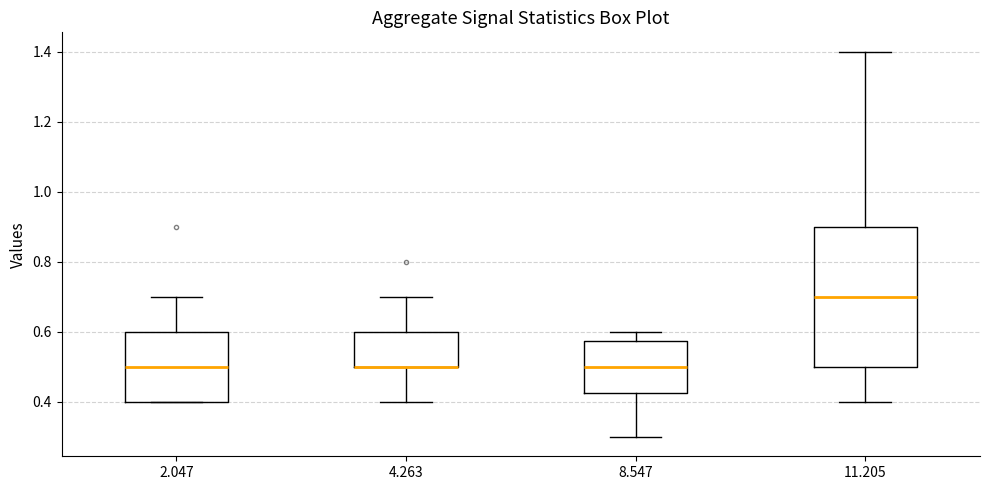

Reading left to right, read every box against the y-axis: the position of its median line, the range the box covers, and the ends of its whiskers. The values are not printed on the chart, so give them approximately, as read against the axis.

2.047: median 0.50, box 0.40 to 0.60, whiskers 0.40 to 0.70
4.263: median 0.50 (drawn on the box's lower edge), box 0.50 to 0.60, whiskers 0.40 to 0.70
8.547: median 0.50, box 0.42 to 0.58, whiskers 0.30 to 0.60
11.205: median 0.70, box 0.50 to 0.90, whiskers 0.40 to 1.40